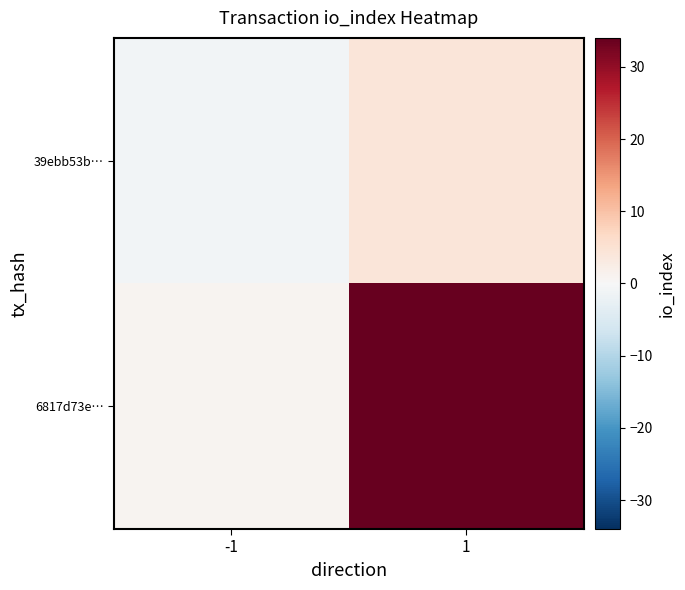

What is the maximum value shown in the chart?

34